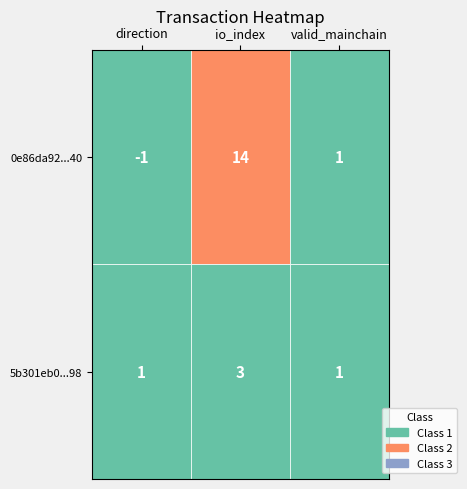

What is the average value of the 0e86da92b8000f6b6529ec89614b38b285f8040 series?

5